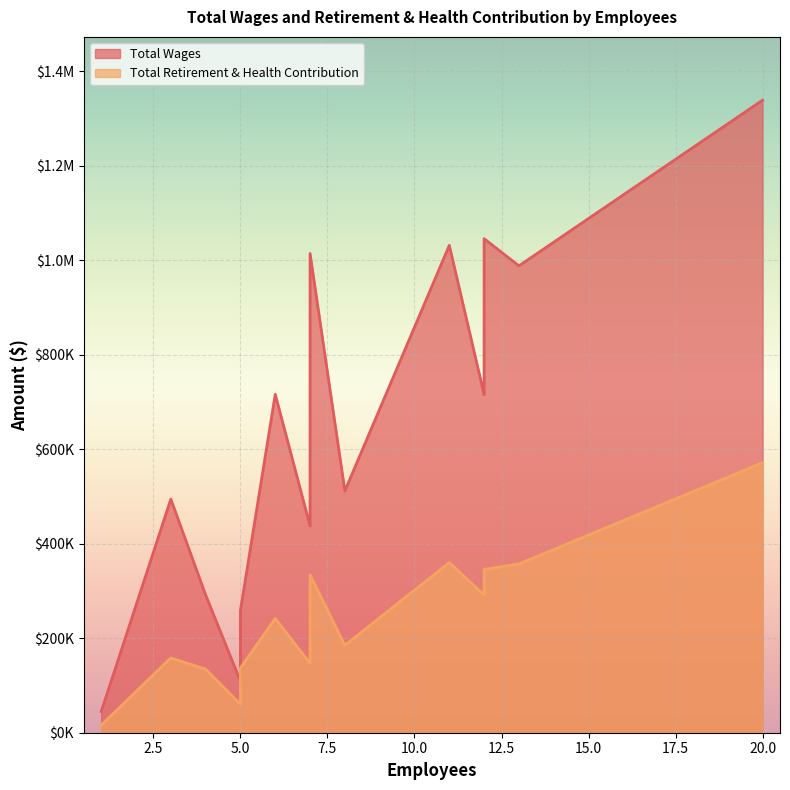

At which label is Total Wages closest to 691832?

12